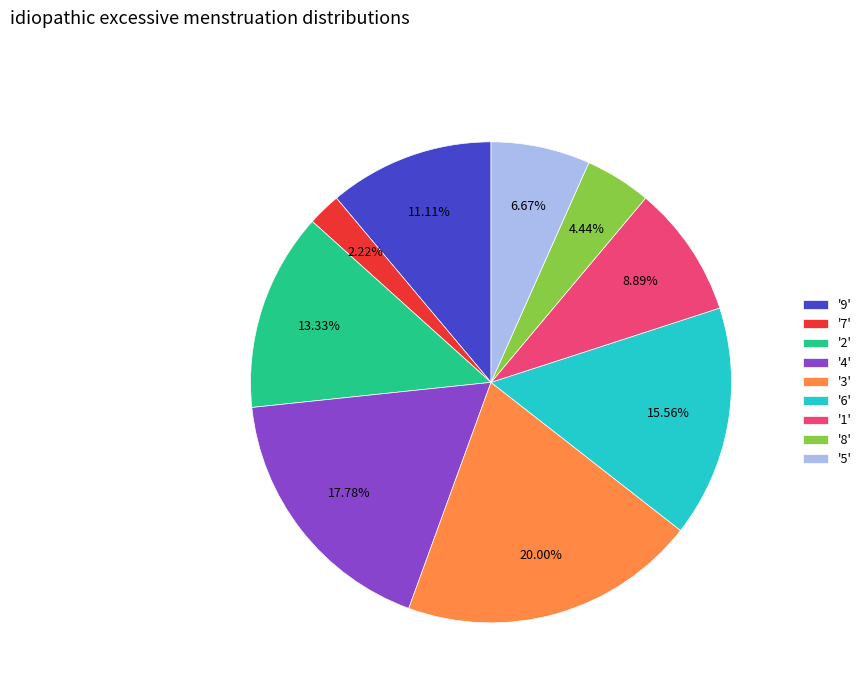

Is the sum of '3' and '8' greater than half?

No